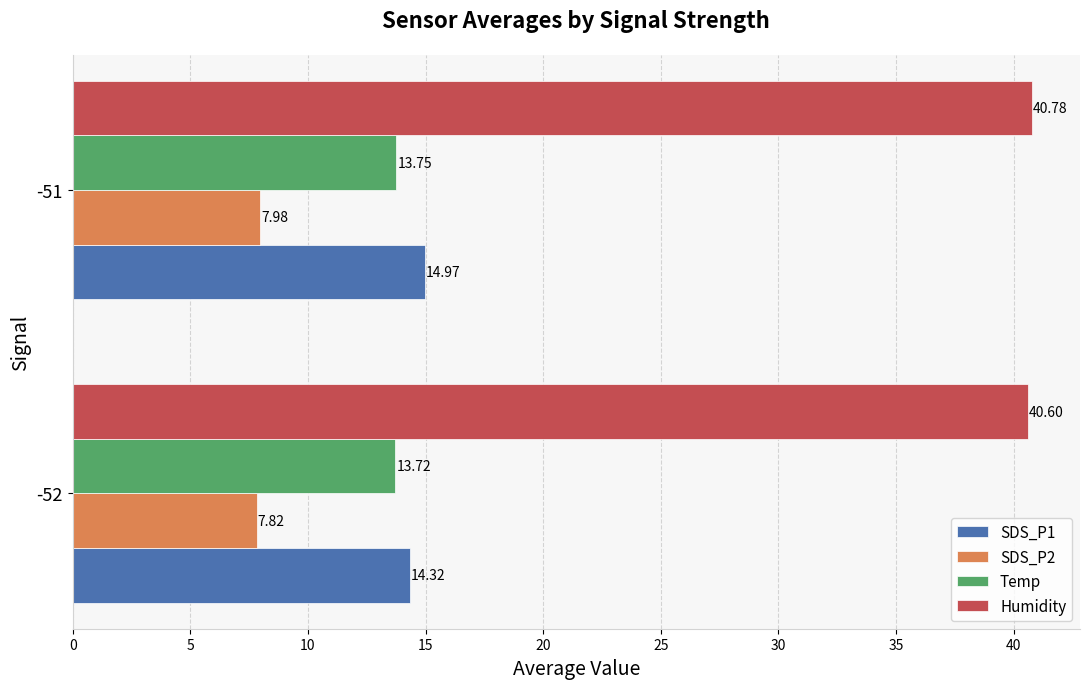

List the labels in order of Temp value, smallest first.

-52, -51